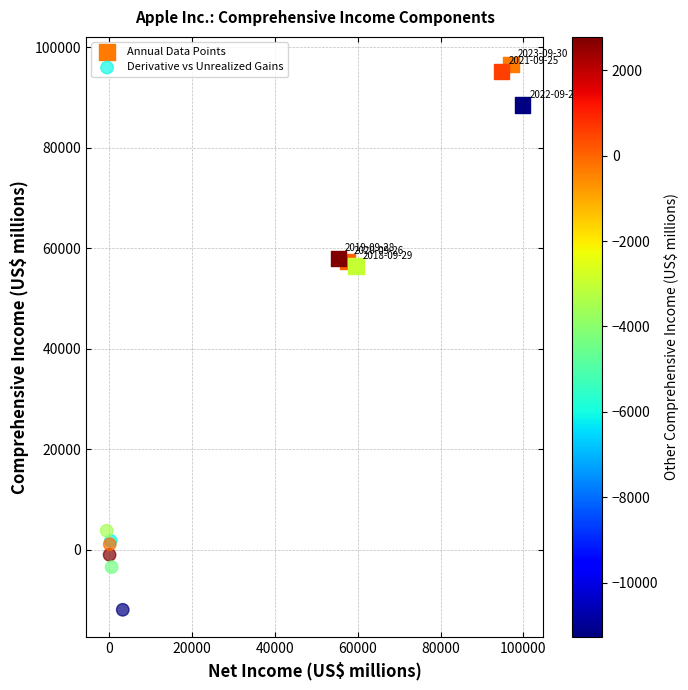

Which series contains the highest Y value?

Annual Data Points